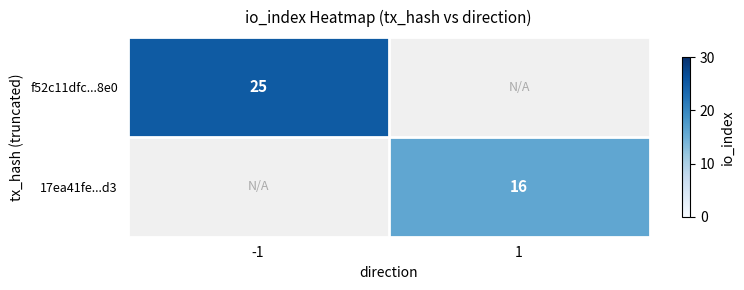

Is it true that 17ea41fe...d3 equals 25.2 at 1?

False